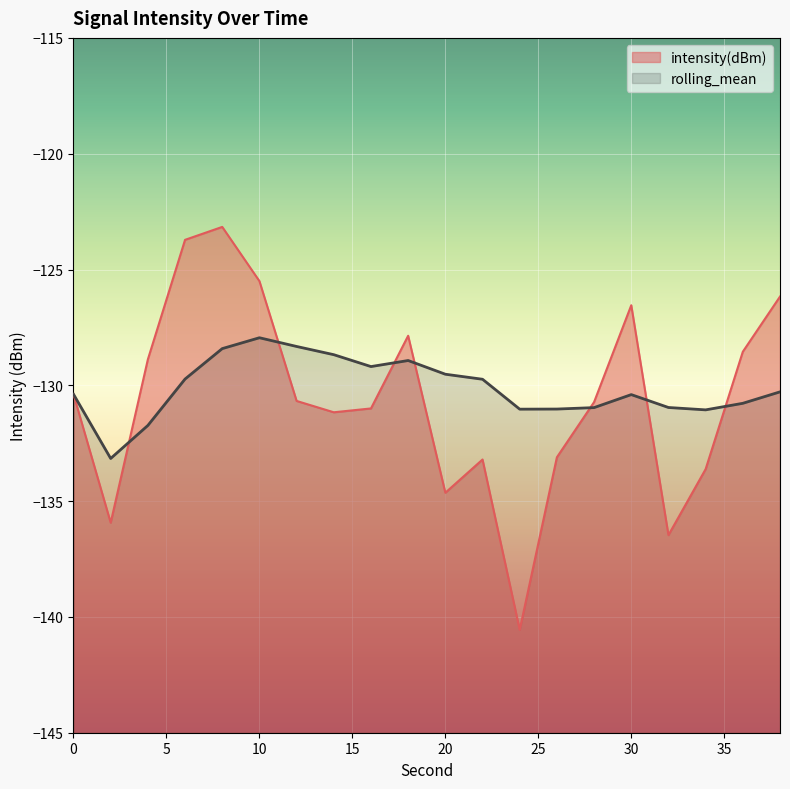

What are all the series names shown in the legend?

intensity(dBm), rolling_mean